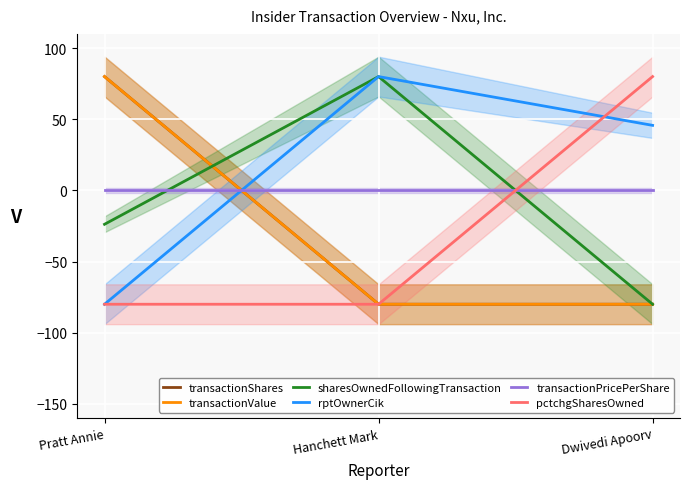

Is the value of transactionPricePerShare at Hanchett Mark greater than the value of pctchgSharesOwned at Hanchett Mark?

Yes